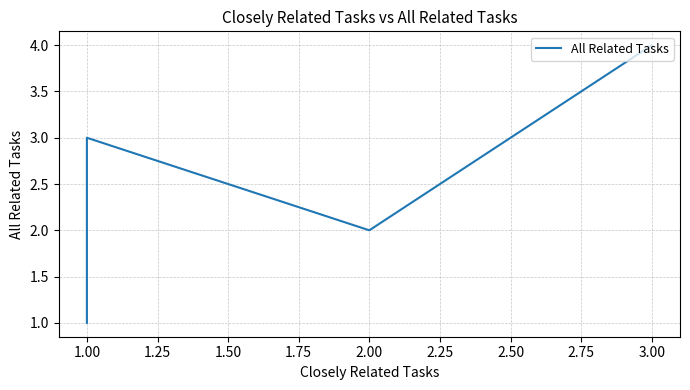

What is the sum of the values at 1.50 and 2.25?

5